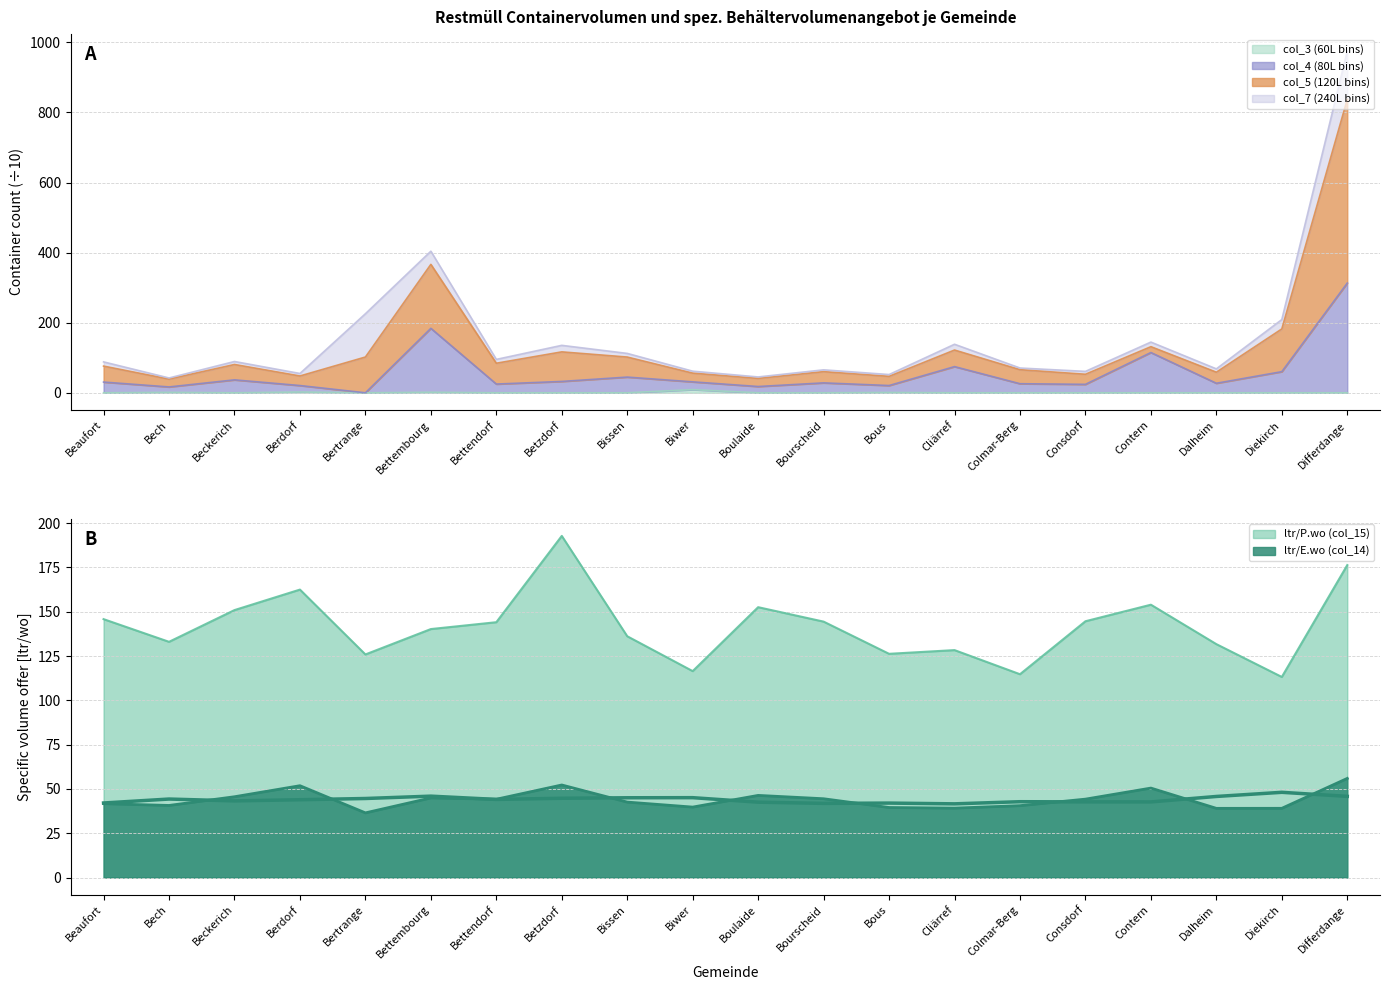

At which category is the sum across all series the highest?

Differdange